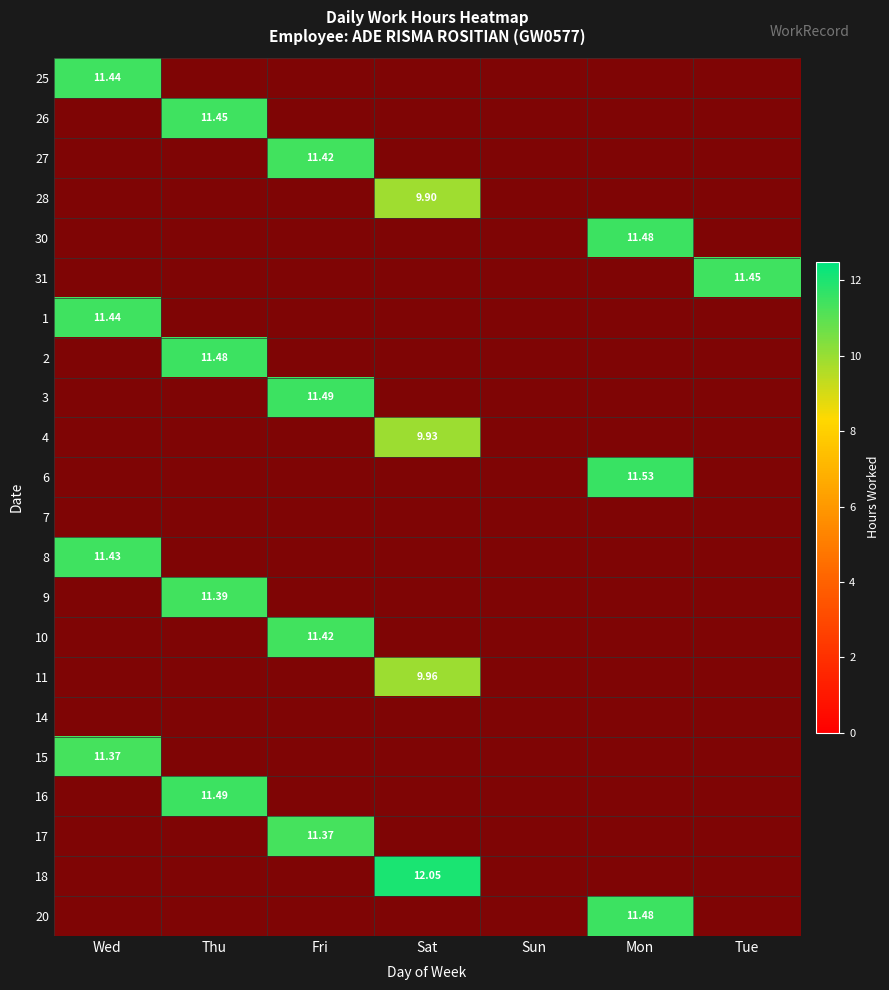

At Thu, list the series in order from largest to smallest.

25, 26, 27, 28, 30, 31, 1, 2, 3, 4, 6, 7, 8, 9, 10, 11, 14, 15, 16, 17, 18, 20